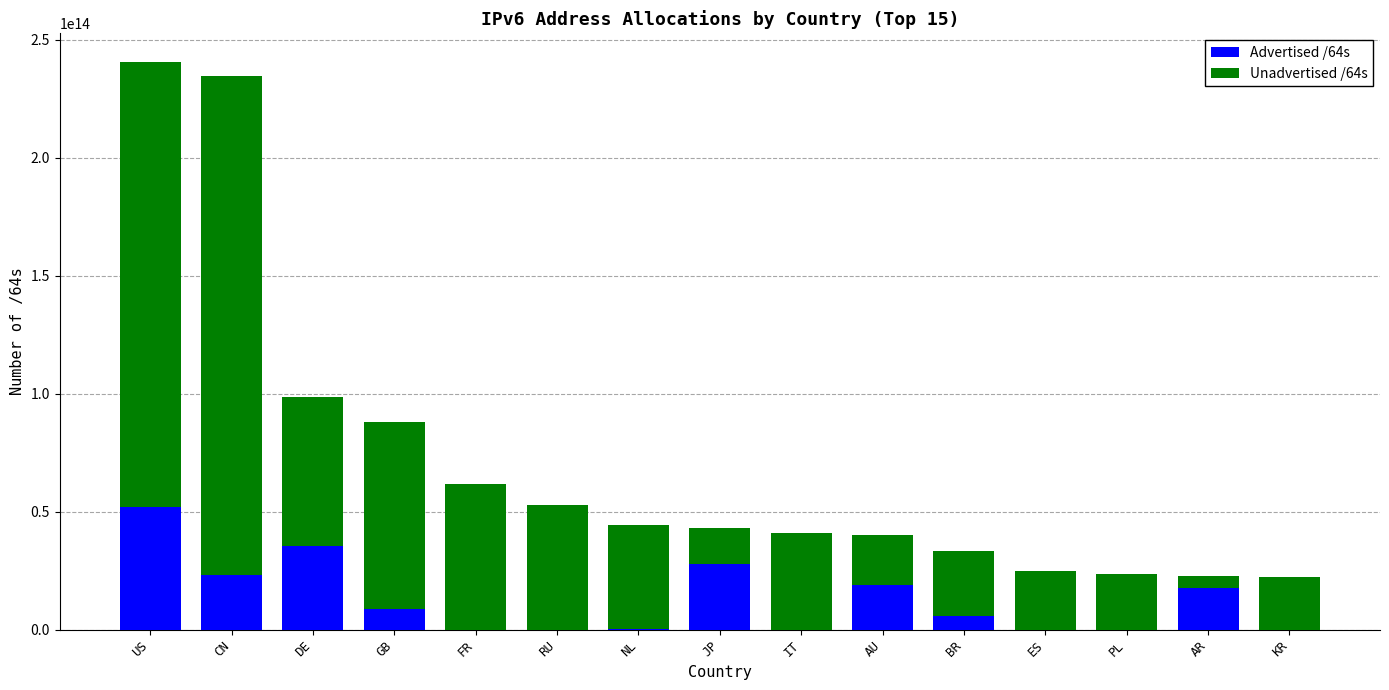

Are the bars grouped side by side (vs. stacked)?

No